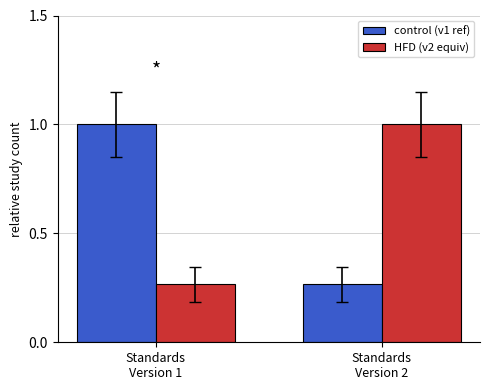

What is the greatest value displayed?

1.0